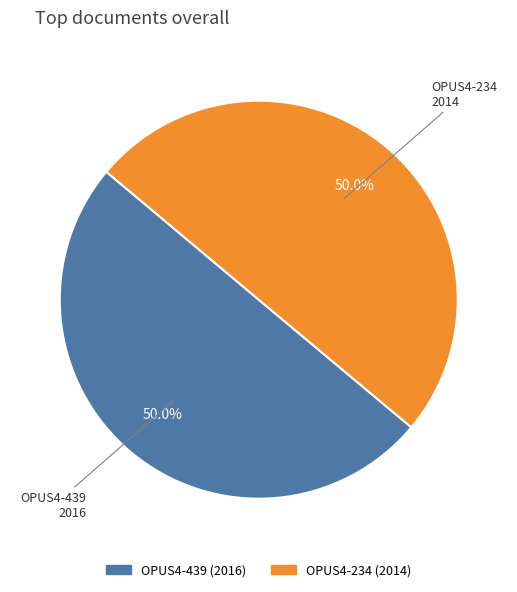

What is the ratio of the value at OPUS4-439 to the value at OPUS4-234?

1.0